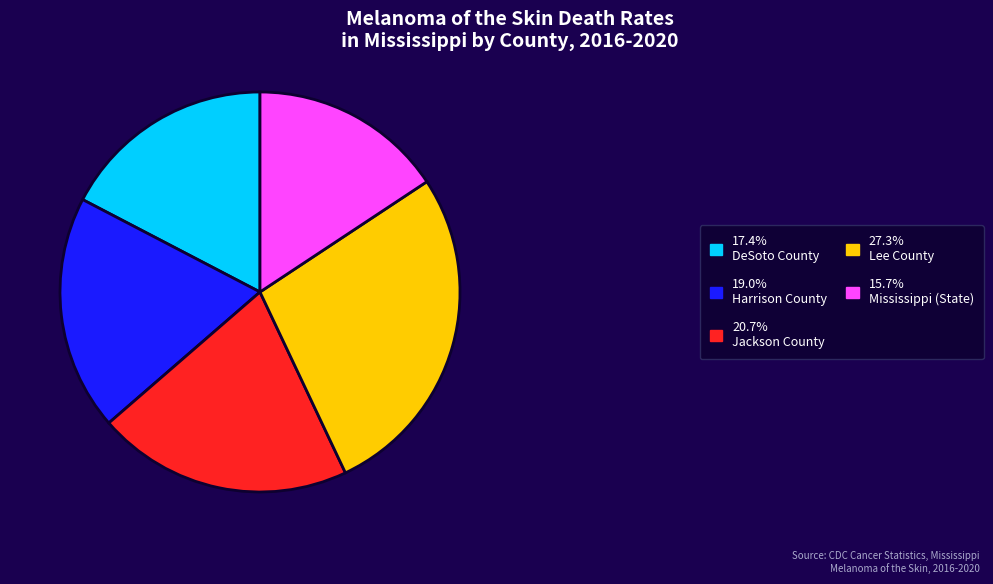

Approximately how many times larger is the value at 15.7% Mississippi (State) compared to 20.7% Jackson County?

0.8